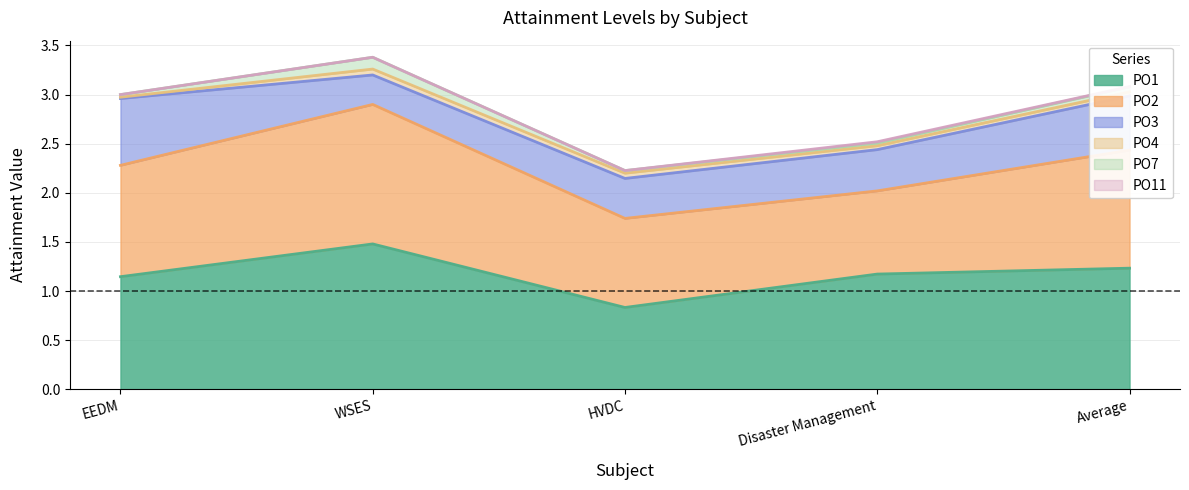

What is the label of the 3rd point from the left?

HVDC